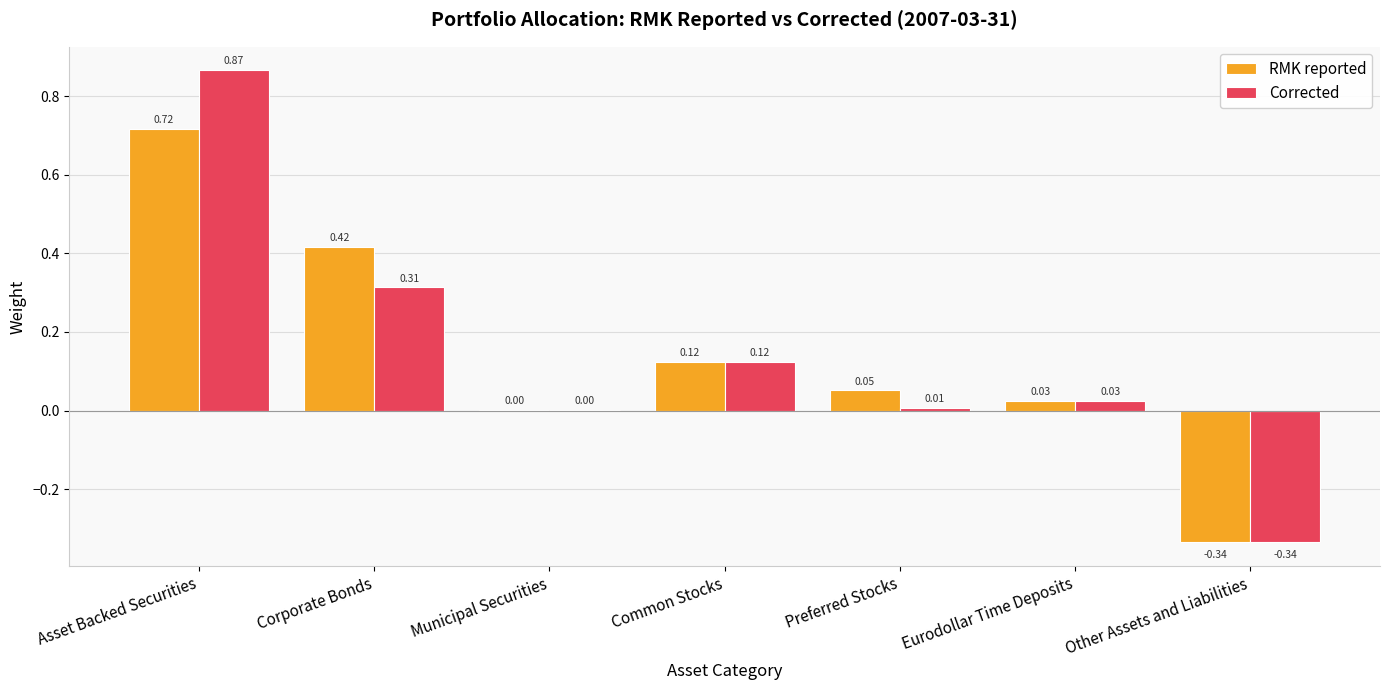

What is the sum of all RMK reported values?

1.0